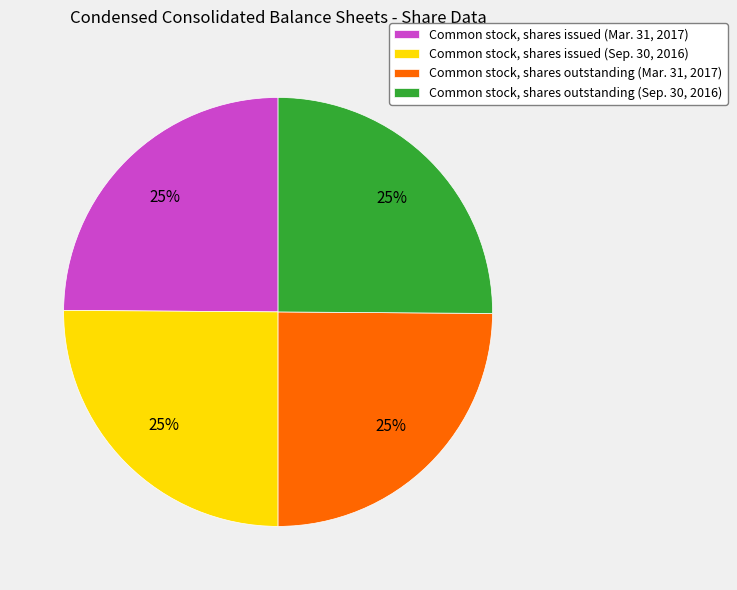

Does Common stock, shares issued (Sep. 30, 2016) account for over 50% of the chart?

No